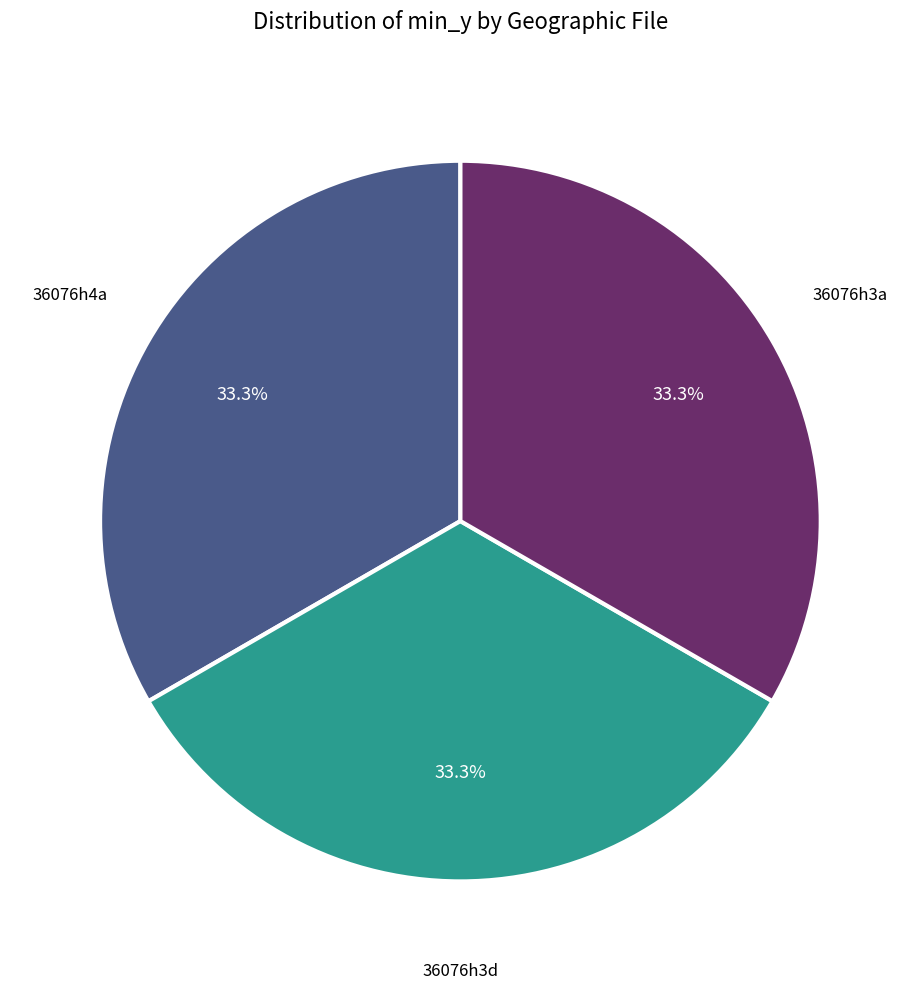

Is there any slice that represents more than half of the pie?

No